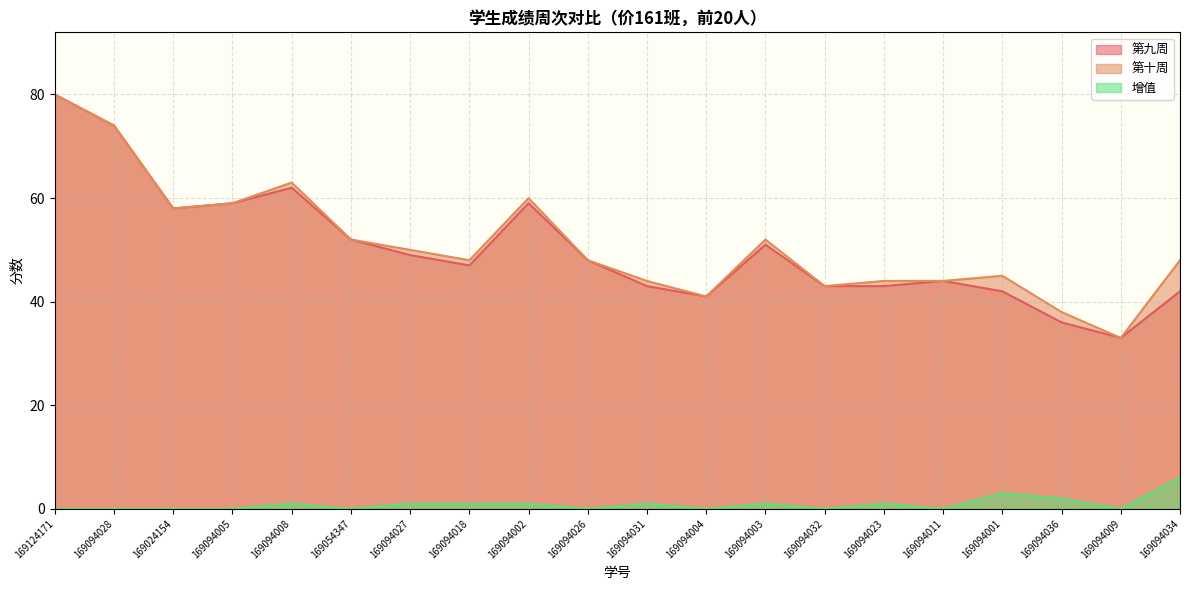

How many values in the 第九周 series are below 48?

10